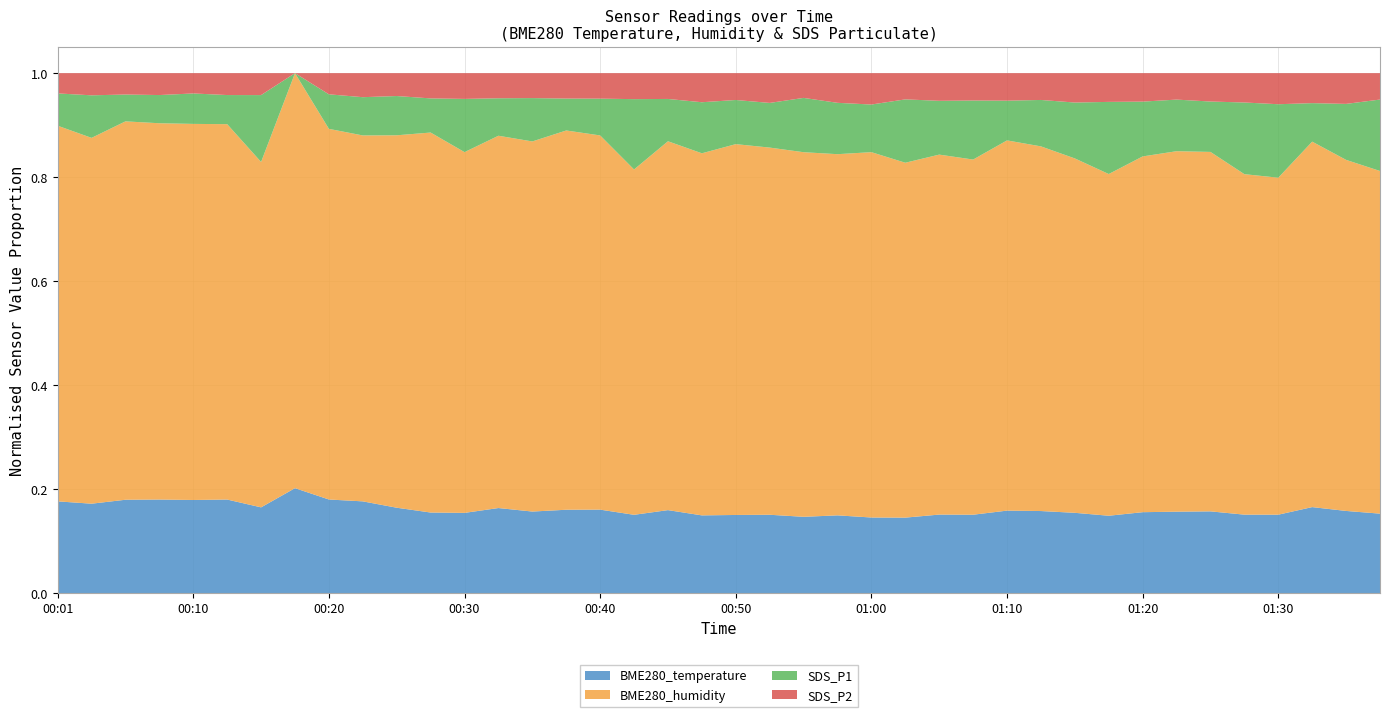

Reading right to left, transcribe all the data shown in this chart.

BME280_temperature: 20.4	20.4	20.5	20.4	20.4	20.3	20.2	20.3	20.2	20.3	20.3	20.2	20.1	20.0	19.8	19.5	19.9	19.6	19.8	19.6	19.6	20.0	20.1	19.9	19.8	19.7	20.1	19.8	19.3	19.8	20.6	20.7	20.7	20.5	20.5	20.5	20.5	20.5	20.4	20.5
BME280_humidity: 88.0	87.4	87.1	87.8	88.5	89.3	89.5	89.4	89.5	89.6	90.2	90.8	91.3	92.0	93.4	94.3	92.5	94.0	92.9	93.2	91.5	88.9	88.8	89.5	90.3	89.5	87.9	89.3	91.0	86.6	82.2	81.9	81.9	82.6	82.3	82.8	82.5	83.2	83.7	84.0
SDS_P1: 18.4	13.9	9.2	19.1	18.6	12.5	12.8	13.8	18.9	14.1	11.5	9.8	15.2	13.8	16.7	12.3	13.2	14.0	11.3	11.1	12.9	10.2	18.1	8.8	7.6	10.5	8.8	13.2	8.2	9.1	8.6	7.6	0.0	16.0	6.4	6.7	6.2	5.9	9.7	7.2
SDS_P2: 6.8	7.7	7.2	8.1	7.6	7.0	6.6	7.2	7.5	7.4	6.6	6.8	7.0	7.1	6.9	8.1	7.6	6.4	7.5	6.8	7.3	6.2	6.7	6.1	6.0	6.0	5.9	6.4	6.0	5.3	5.4	4.7	0.0	5.2	4.8	4.5	4.8	4.7	5.1	4.5